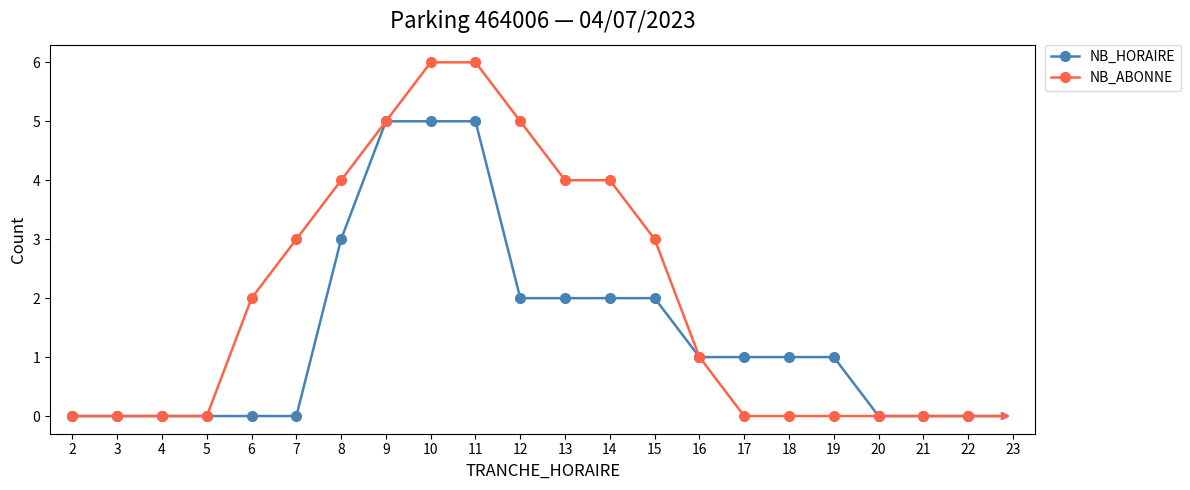

Count the number of data series in this chart.

2